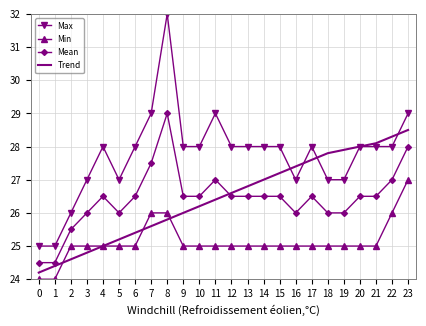

Reading left to right, extract all data points from this chart.

Max: 0=25.0	1=25.0	2=26.0	3=27.0	4=28.0	5=27.0	6=28.0	7=29.0	8=32.0	9=28.0	10=28.0	11=29.0	12=28.0	13=28.0	14=28.0	15=28.0	16=27.0	17=28.0	18=27.0	19=27.0	20=28.0	21=28.0	22=28.0	23=29.0
Min: 0=24.0	1=24.0	2=25.0	3=25.0	4=25.0	5=25.0	6=25.0	7=26.0	8=26.0	9=25.0	10=25.0	11=25.0	12=25.0	13=25.0	14=25.0	15=25.0	16=25.0	17=25.0	18=25.0	19=25.0	20=25.0	21=25.0	22=26.0	23=27.0
Mean: 0=24.5	1=24.5	2=25.5	3=26.0	4=26.5	5=26.0	6=26.5	7=27.5	8=29.0	9=26.5	10=26.5	11=27.0	12=26.5	13=26.5	14=26.5	15=26.5	16=26.0	17=26.5	18=26.0	19=26.0	20=26.5	21=26.5	22=27.0	23=28.0
Trend: 0=24.2	1=24.4	2=24.6	3=24.8	4=25.0	5=25.2	6=25.4	7=25.6	8=25.8	9=26.0	10=26.2	11=26.4	12=26.6	13=26.8	14=27.0	15=27.2	16=27.4	17=27.6	18=27.8	19=27.9	20=28.0	21=28.1	22=28.3	23=28.5